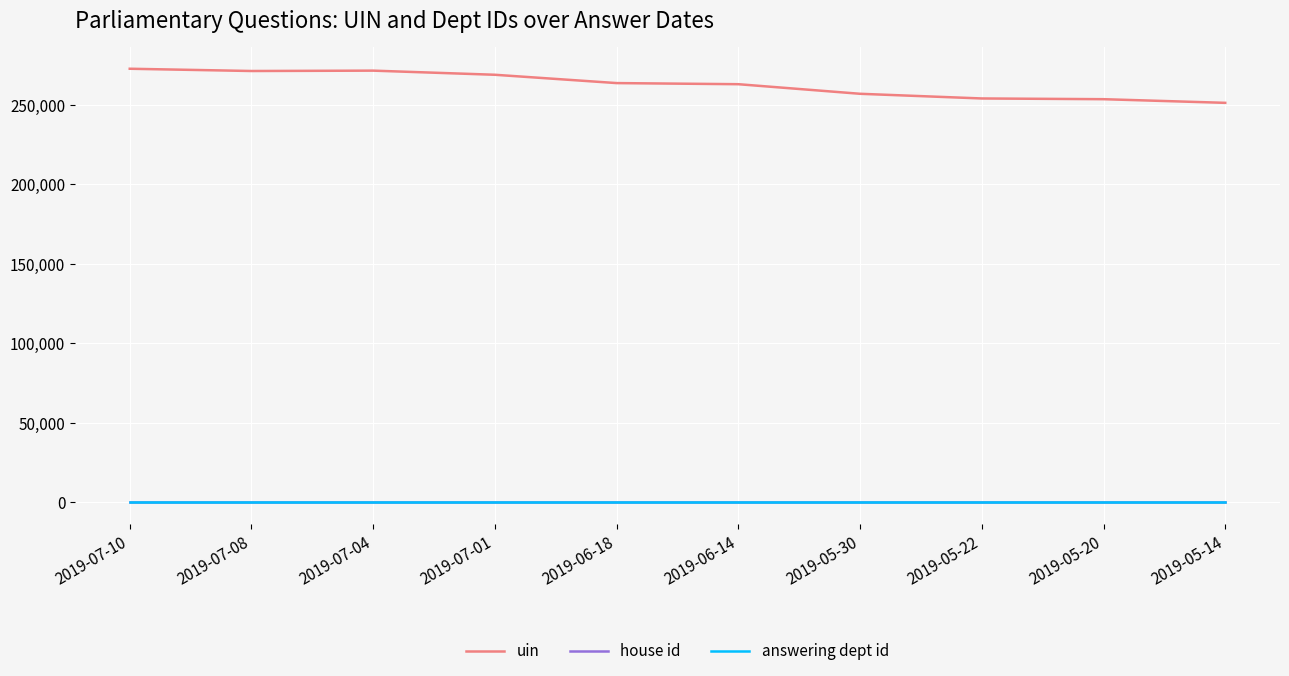

What is the minimum value for house id?

1